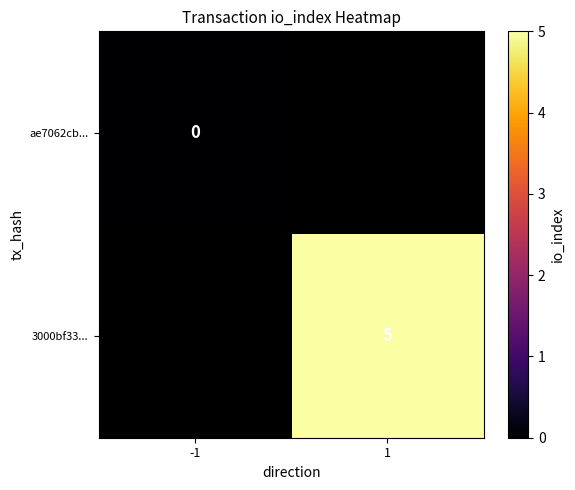

Is the value of ae7062cb... at -1 greater than the value of 3000bf33... at 1?

No